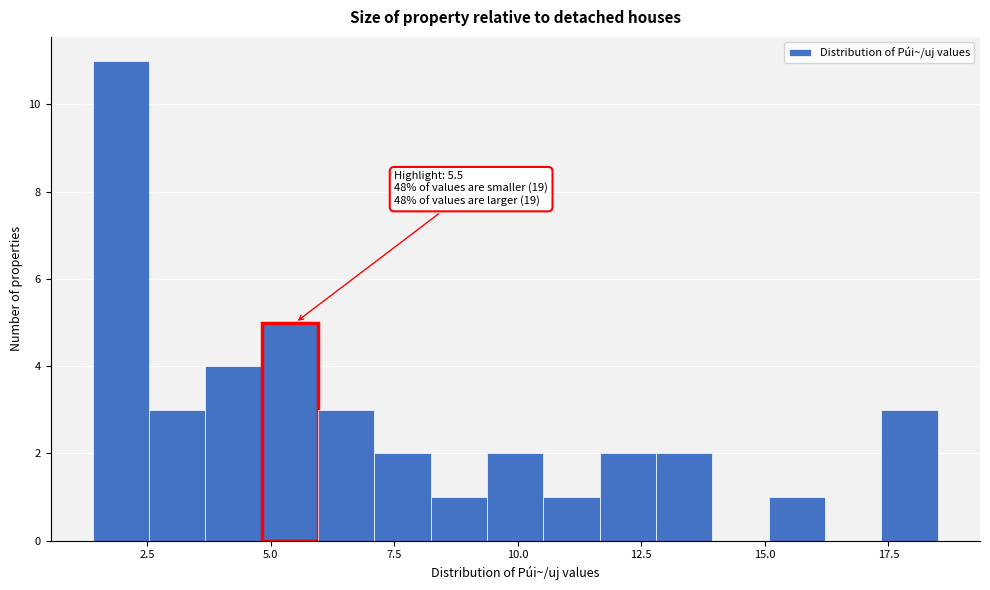

Around what value on the x-axis is the tallest bar? Give the approximate position of its centre, as read against the axis.

2.0